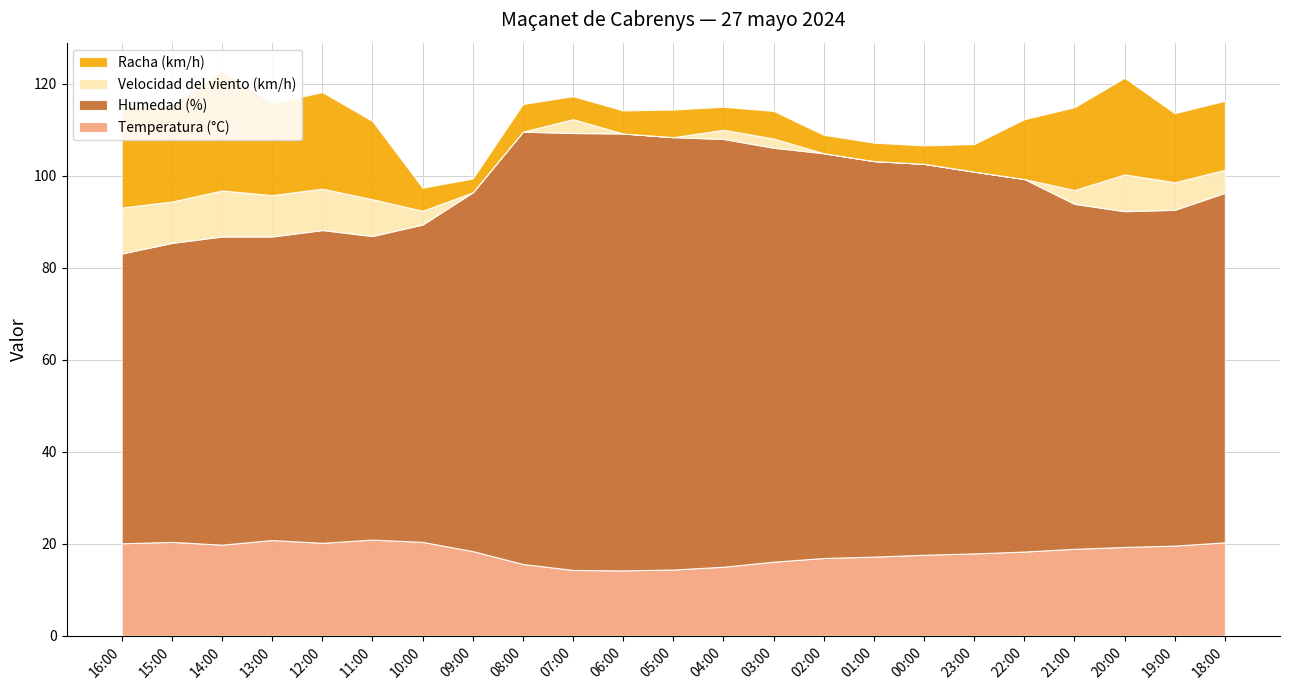

Reading left to right, extract all data points from this chart.

Temperatura (°C): 16:00=20.1	15:00=20.4	14:00=19.8	13:00=20.8	12:00=20.2	11:00=20.9	10:00=20.4	09:00=18.4	08:00=15.6	07:00=14.3	06:00=14.2	05:00=14.4	04:00=15.0	03:00=16.1	02:00=16.9	01:00=17.2	00:00=17.6	23:00=17.9	22:00=18.3	21:00=18.9	20:00=19.3	19:00=19.6	18:00=20.3
Humedad (%): 16:00=63.0	15:00=65.0	14:00=67.0	13:00=66.0	12:00=68.0	11:00=66.0	10:00=69.0	09:00=78.0	08:00=94.0	07:00=95.0	06:00=95.0	05:00=94.0	04:00=93.0	03:00=90.0	02:00=88.0	01:00=86.0	00:00=85.0	23:00=83.0	22:00=81.0	21:00=75.0	20:00=73.0	19:00=73.0	18:00=76.0
Velocidad del viento (km/h): 16:00=10.0	15:00=9.0	14:00=10.0	13:00=9.0	12:00=9.0	11:00=8.0	10:00=3.0	09:00=0.0	08:00=0.0	07:00=3.0	06:00=0.0	05:00=0.0	04:00=2.0	03:00=2.0	02:00=0.0	01:00=0.0	00:00=0.0	23:00=0.0	22:00=0.0	21:00=3.0	20:00=8.0	19:00=6.0	18:00=5.0
Racha (km/h): 16:00=22.0	15:00=21.0	14:00=26.0	13:00=20.0	12:00=21.0	11:00=17.0	10:00=5.0	09:00=3.0	08:00=6.0	07:00=5.0	06:00=5.0	05:00=6.0	04:00=5.0	03:00=6.0	02:00=4.0	01:00=4.0	00:00=4.0	23:00=6.0	22:00=13.0	21:00=18.0	20:00=21.0	19:00=15.0	18:00=15.0